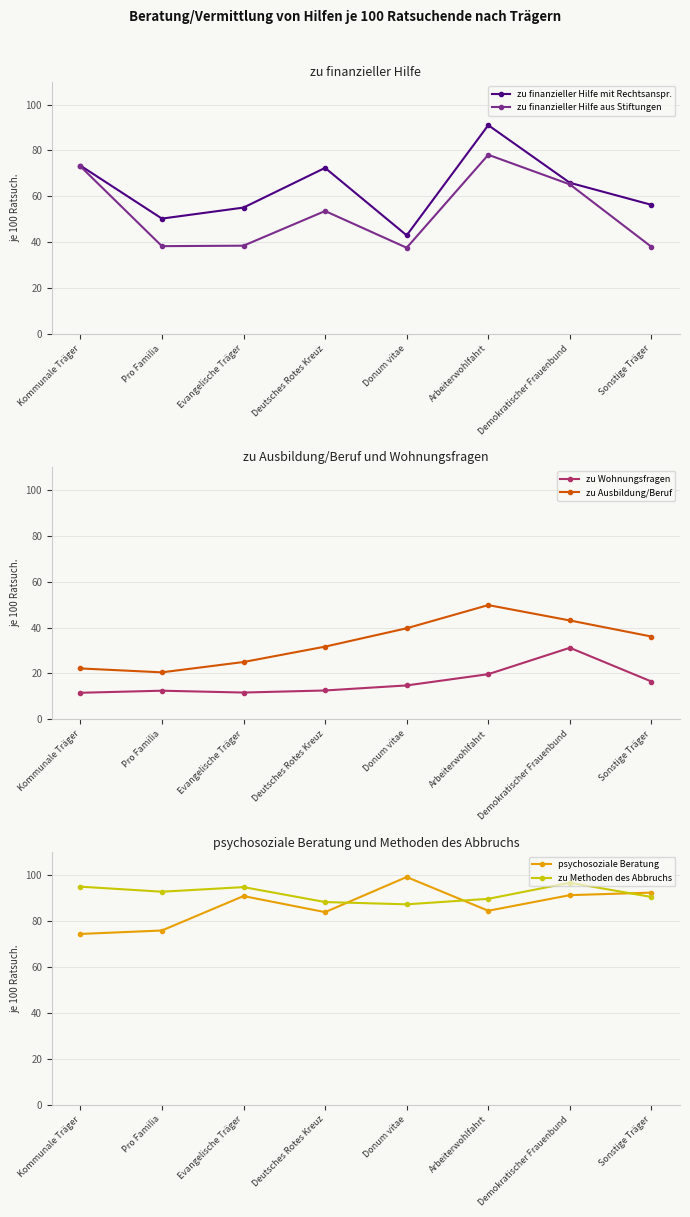

At how many categories does at least one series exceed 57?

8